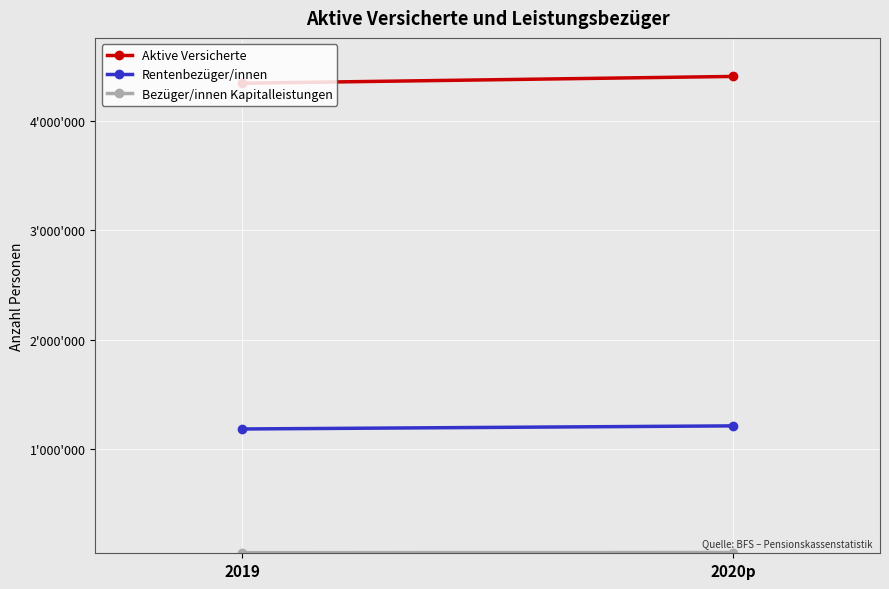

True or false: Rentenbezüger/innen has a value of 362257 at 2019.

False